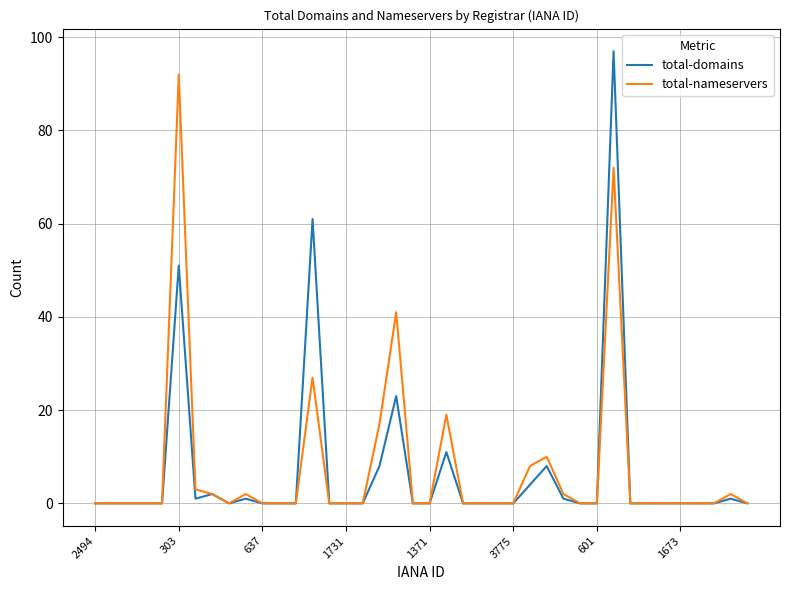

In total-domains, how many points are lower than both neighbors (excluding endpoints)?

2